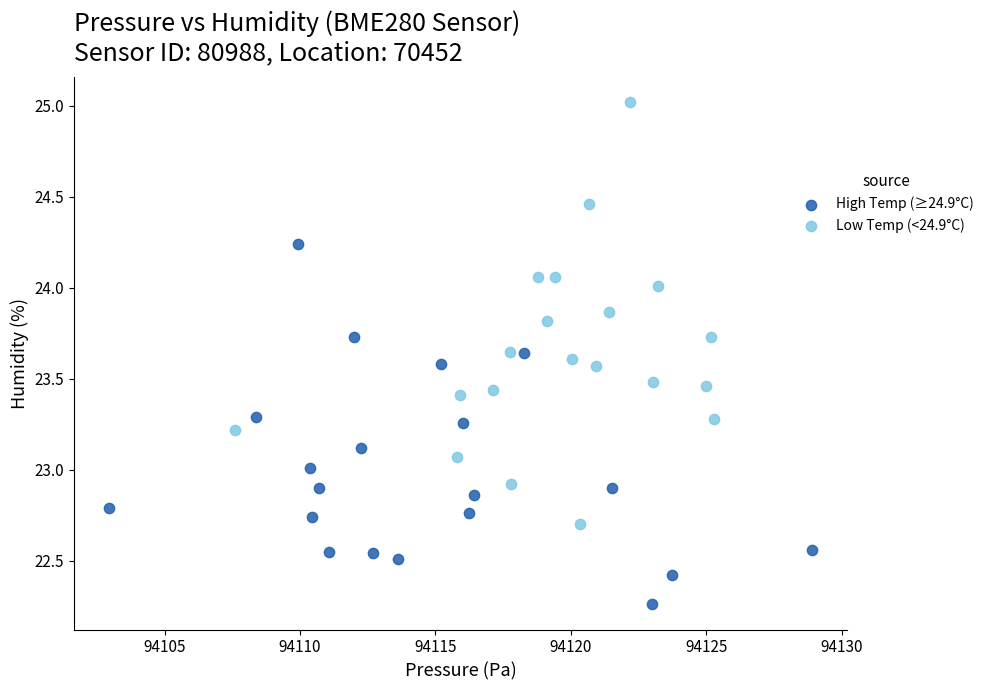

Which series reaches the maximum Y coordinate?

Low Temp (<24.9°C)